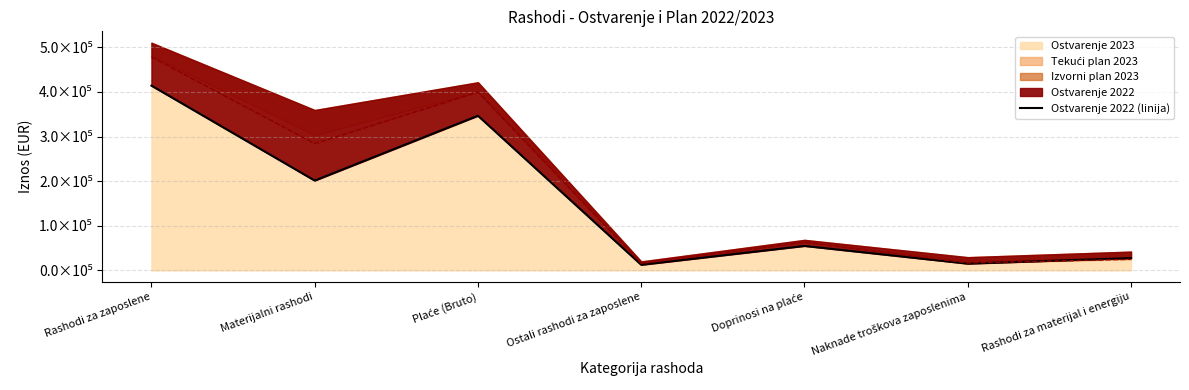

Rank the categories by value from lowest to highest.

Ostali rashodi za zaposlene, Naknade troškova zaposlenima, Rashodi za materijal i energiju, Doprinosi na plaće, Materijalni rashodi, Plaće (Bruto), Rashodi za zaposlene